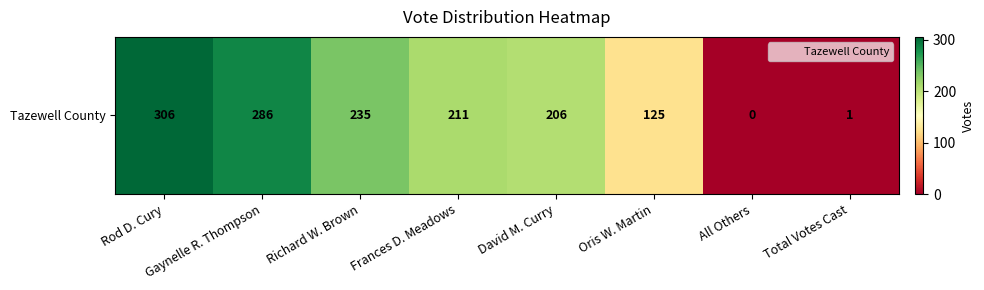

Which category has the lowest value across all series?

All Others